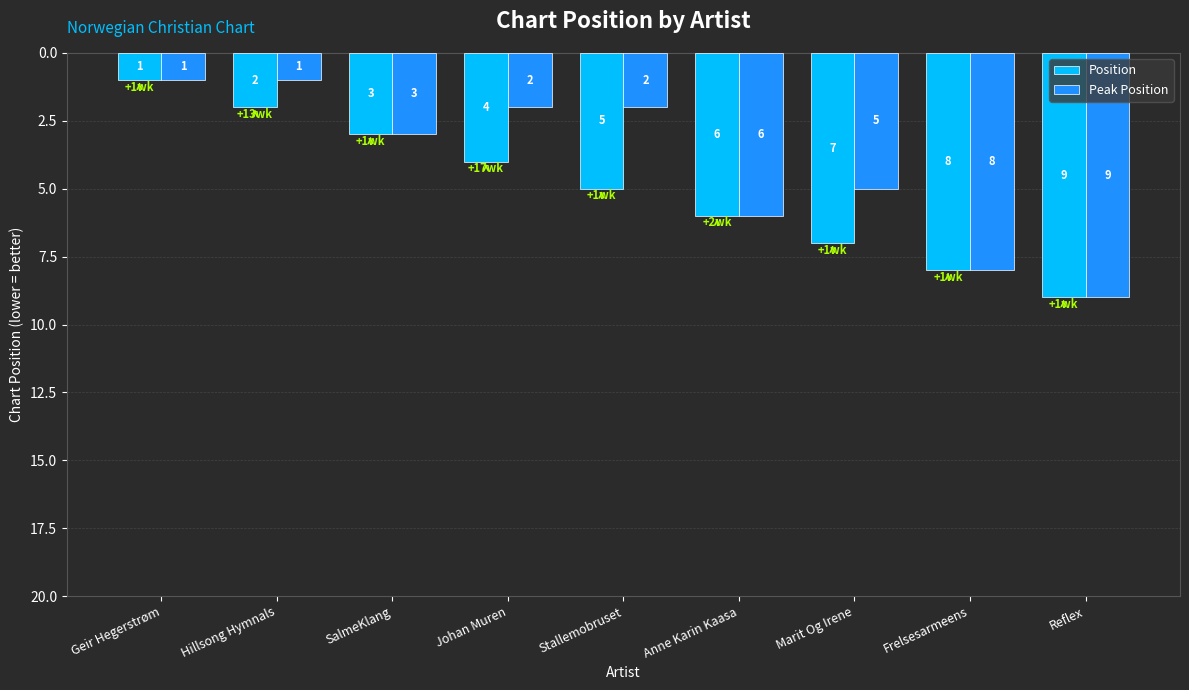

At which label does Peak Position reach its peak?

Reflex